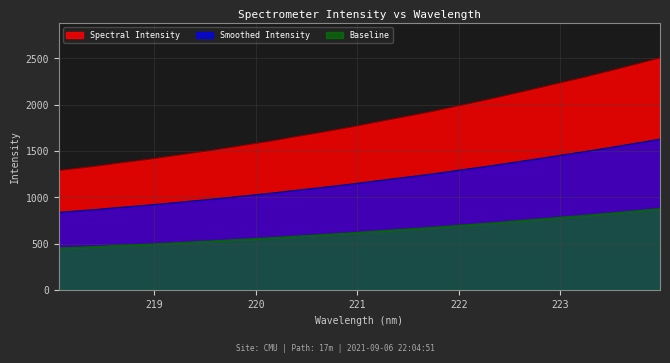

Which series has the largest total across all categories?

Spectral Intensity